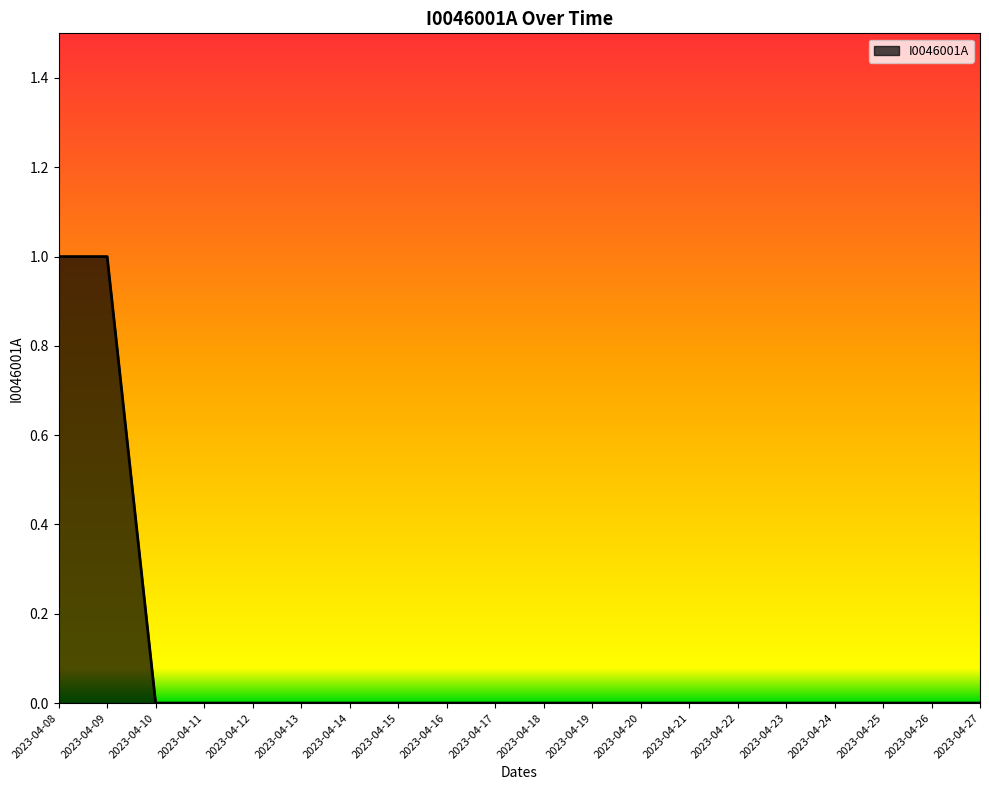

Is it true that the value at 2023-04-12 is 0?

True